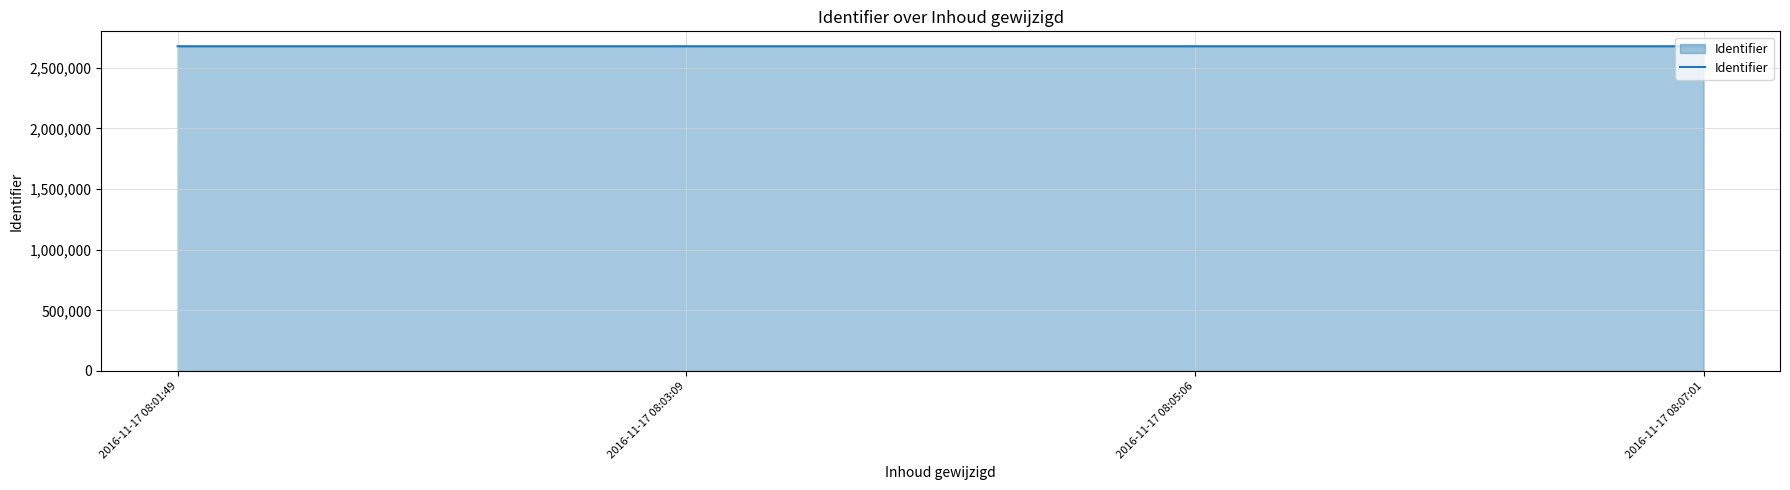

What is the minimum value shown in the chart?

2677096